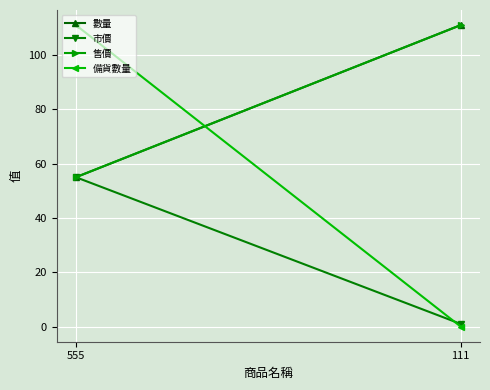

What is the difference between the maximum and minimum values in the 市價 series?

54